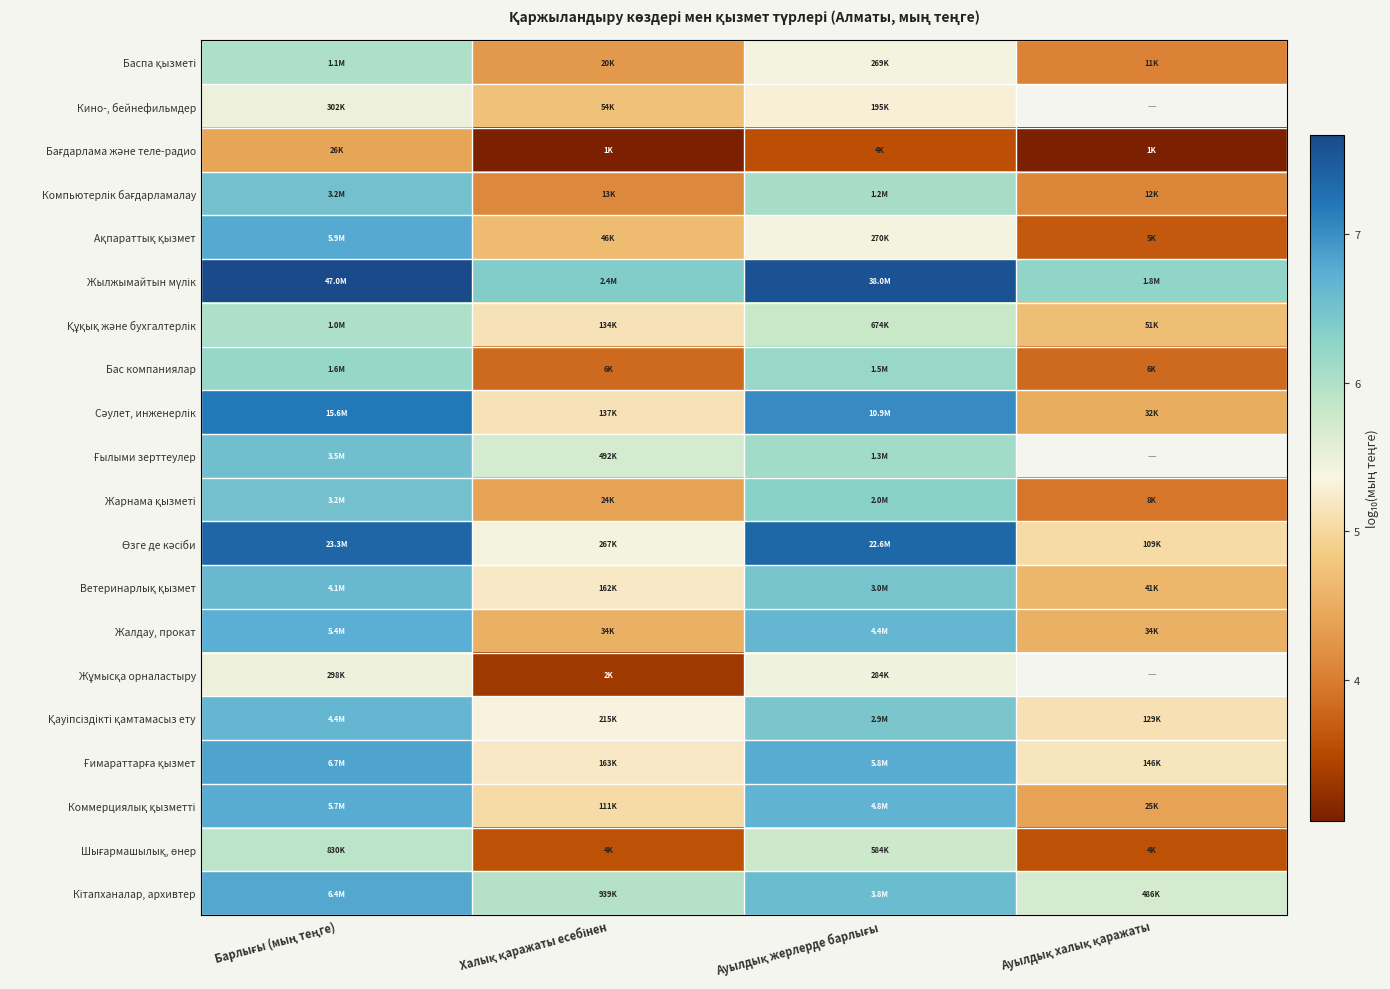

How many series are shown in this chart?

20